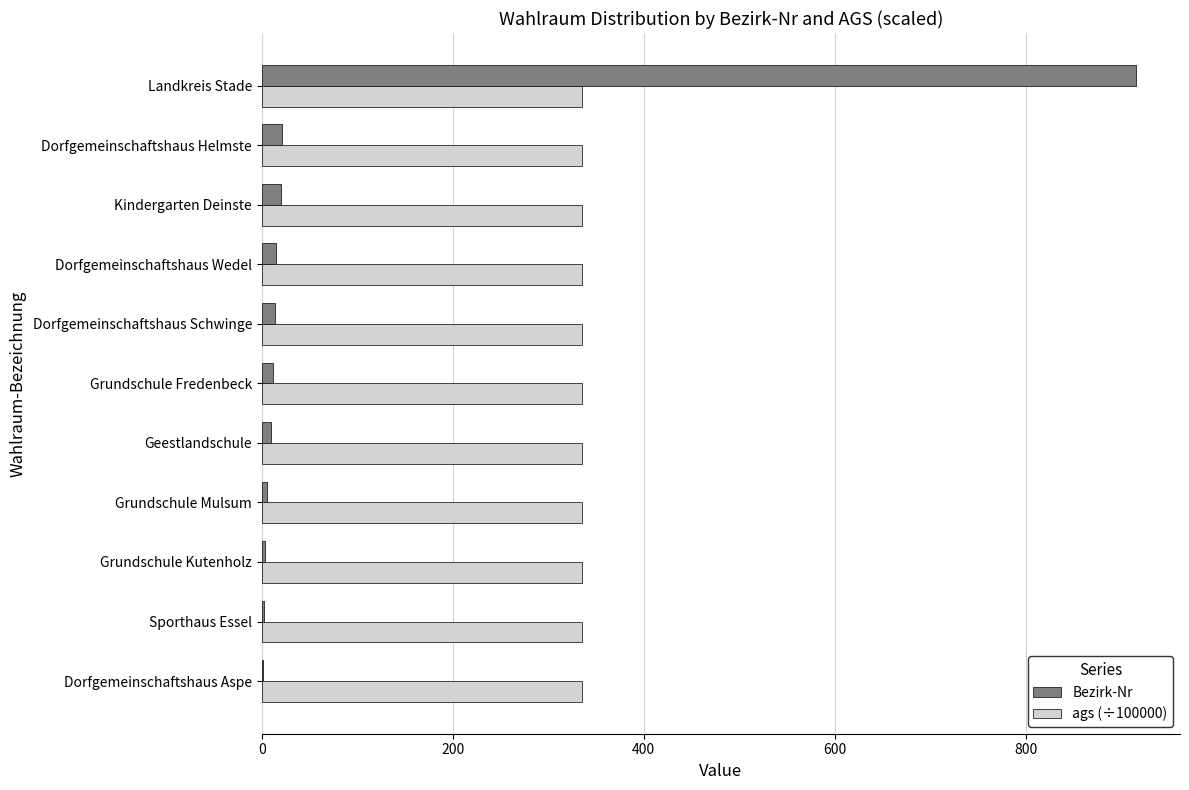

What are all the series names shown in the legend?

Bezirk-Nr, ags (÷100000)